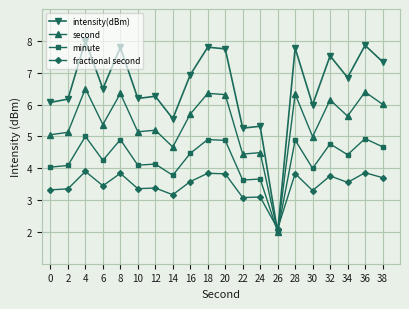

Does the chart display data point markers on the line(s)?

Yes